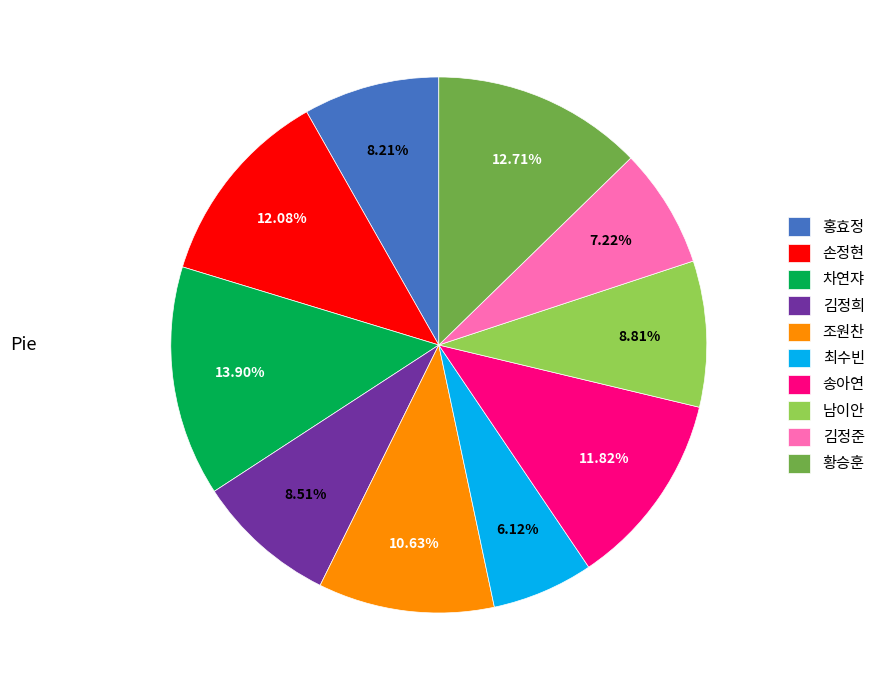

Count the number of slices in the pie.

10